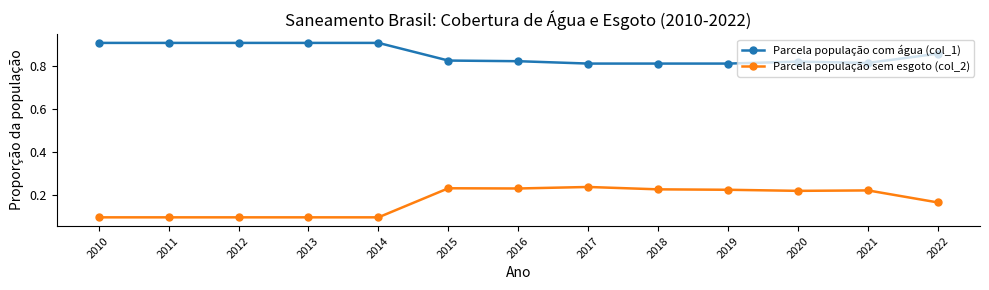

What is the value of the Parcela população sem esgoto (col_2) point at the 2nd from the left?

0.1